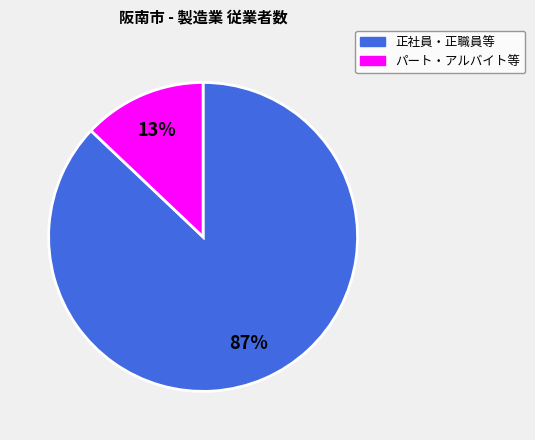

Is there a majority slice in this chart?

Yes